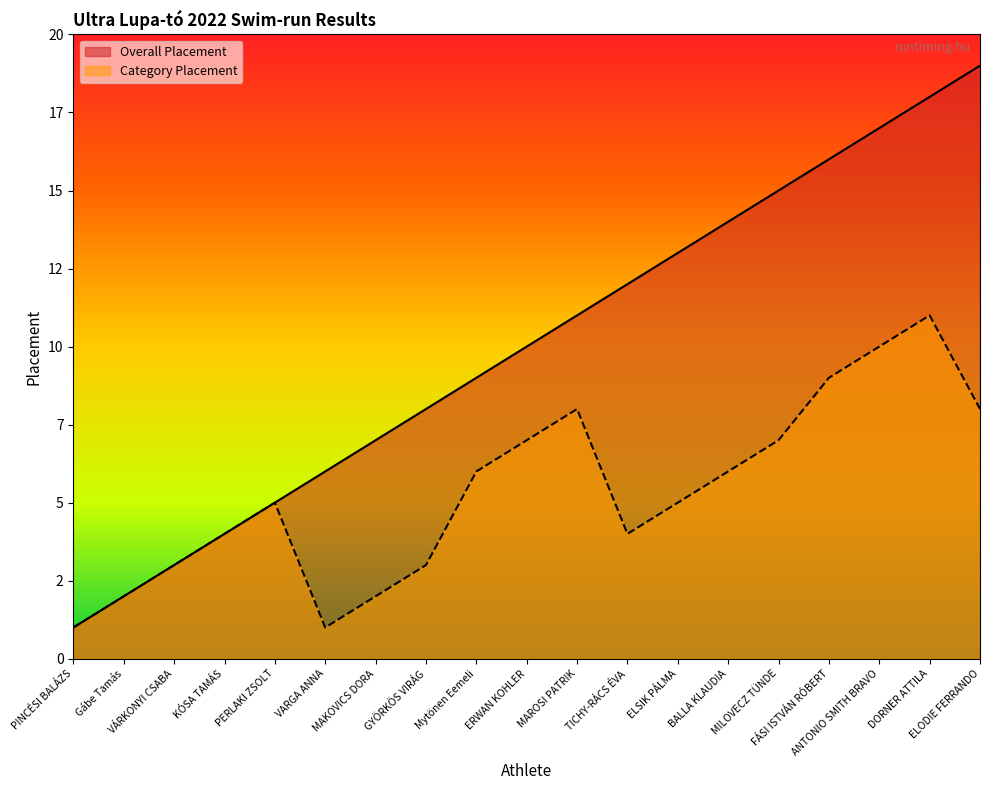

Count the Category Placement values in the range 3 to 8.

12